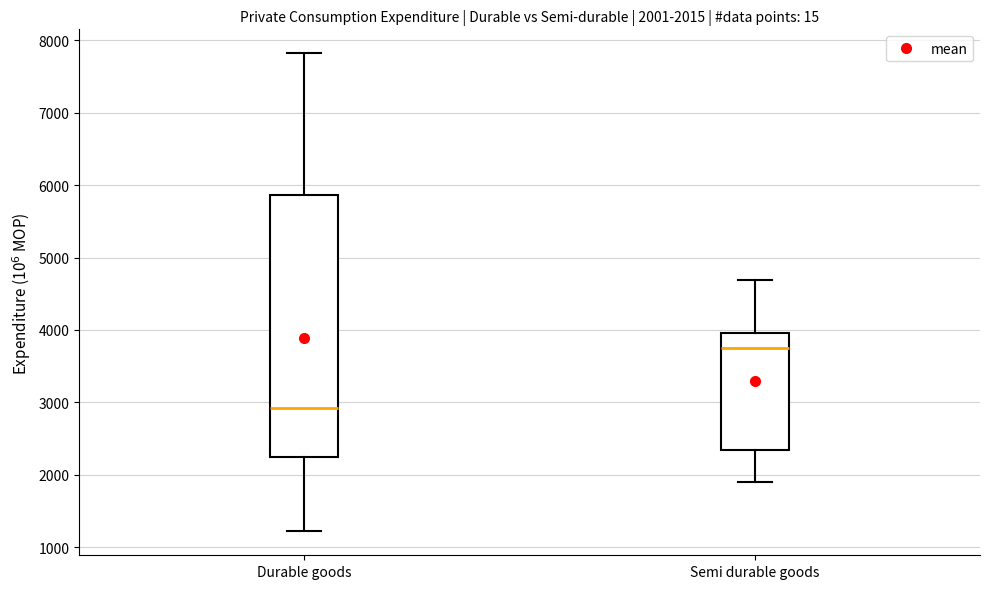

Which box's median line is the highest?

Semi durable goods